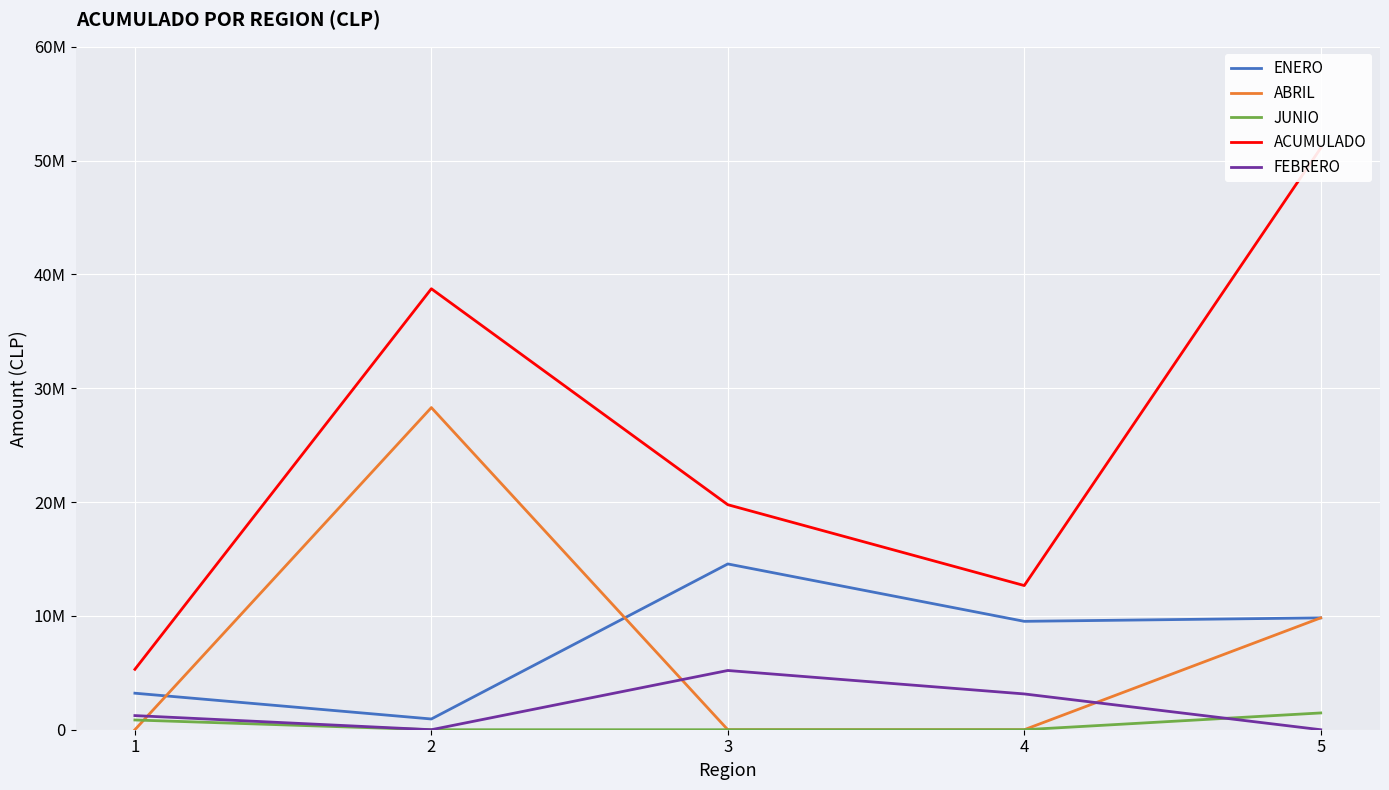

Is the value of ABRIL at 1 greater than the value of FEBRERO at 2?

No